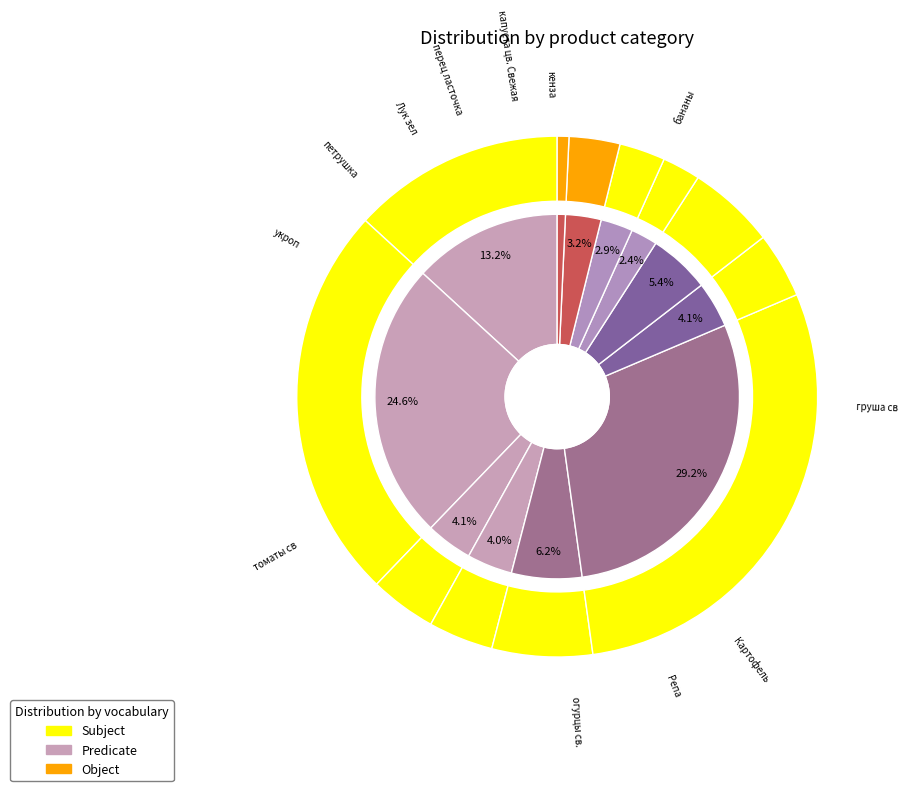

To the nearest percent, what is the combined percentage of томаты св and огурцы св.?

35%